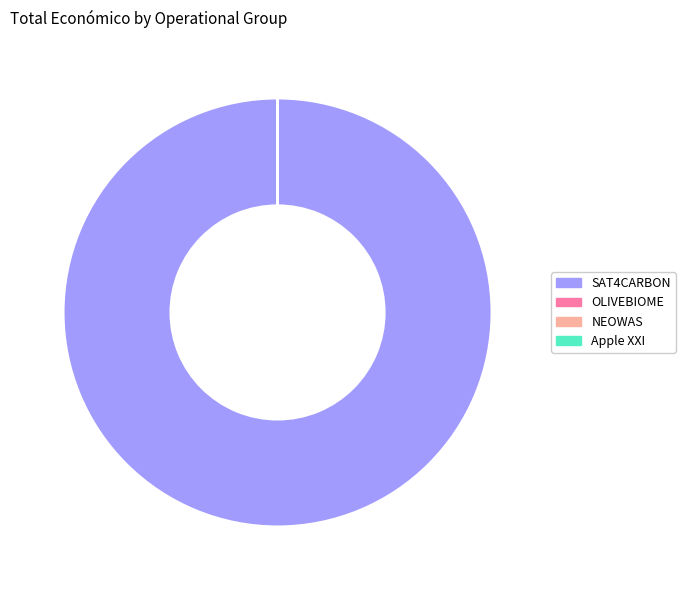

What is the largest slice in the pie chart?

SAT4CARBON